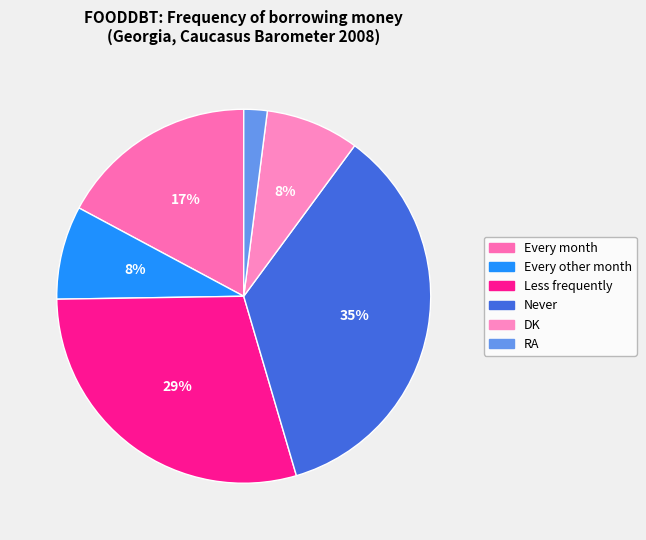

Is there any slice that represents more than half of the pie?

No